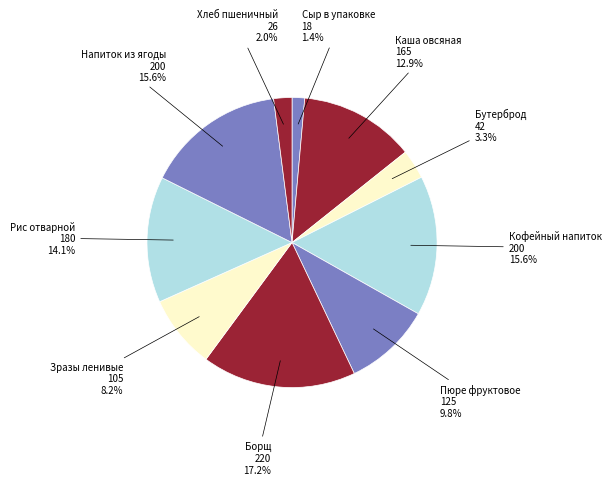

Rank the categories by value from lowest to highest.

Сыр в индивидуальной упаковке, Хлеб пшеничный йодированный, Бутерброд с маслом, Зразы ленивые с соусом, Пюре фруктовое, Каша молочная овсяная, Рис отварной, Кофейный напиток злаковый, Напиток из ягоды, Борщ из свежей капусты